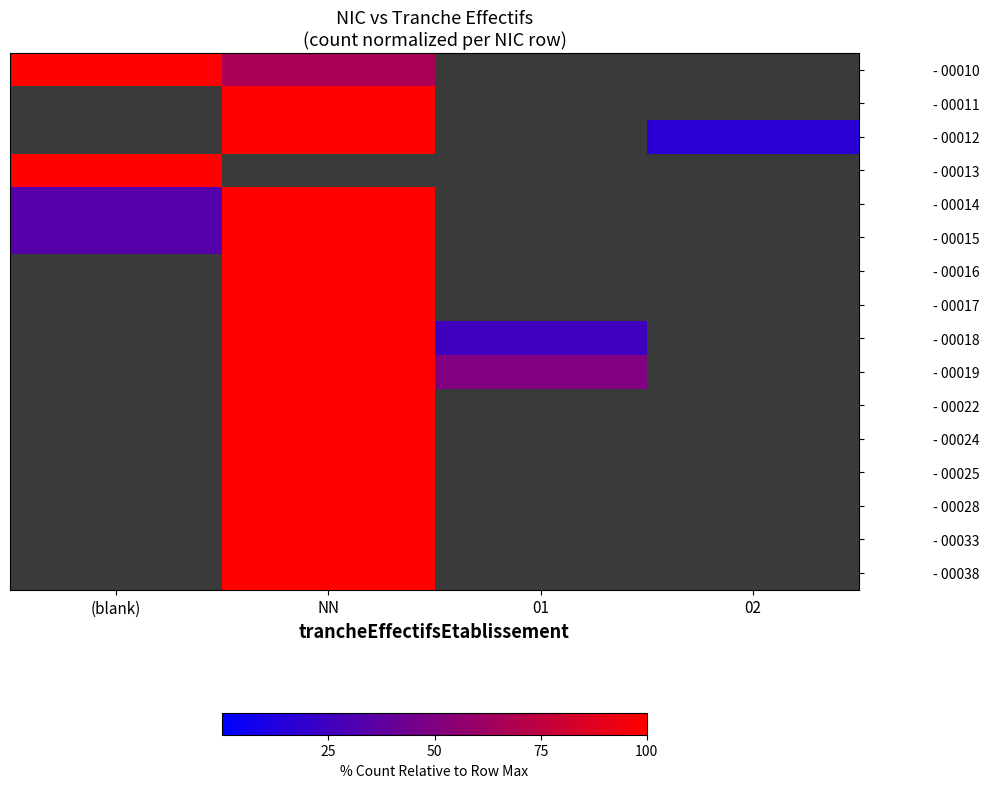

Which series has the widest spread of values?

- 00011